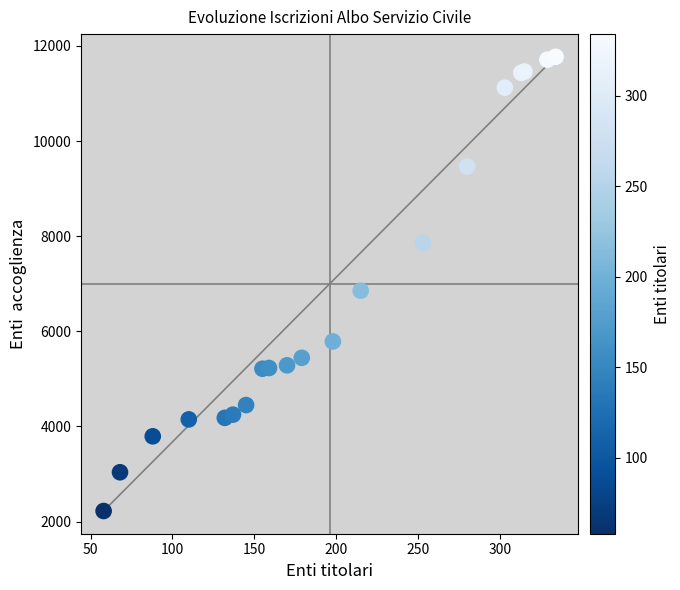

What Y value in the scatter plot is closest to 6996?

6854